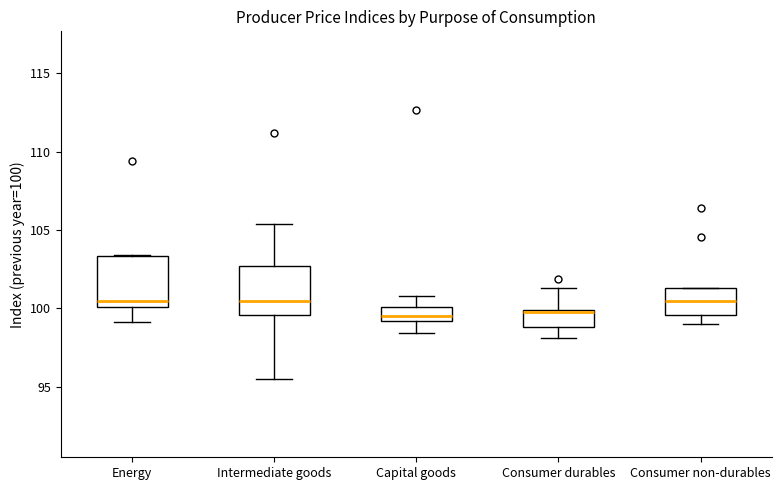

Reading left to right, transcribe this box plot: for each box, give where its median line is, the range the box spans, and where its two whiskers end, as read against the y-axis. The values are not printed on the chart, so give them approximately, as read against the axis.

Energy: median 100.5, box 100.0 to 103.5, whiskers 99.0 to 103.5
Intermediate goods: median 100.5, box 99.5 to 102.5, whiskers 95.5 to 105.5
Capital goods: median 99.5, box 99.0 to 100.0, whiskers 98.5 to 101.0
Consumer durables: median 99.5, box 99.0 to 100.0, whiskers 98.0 to 101.5
Consumer non-durables: median 100.5, box 99.5 to 101.5, whiskers 99.0 to 101.5